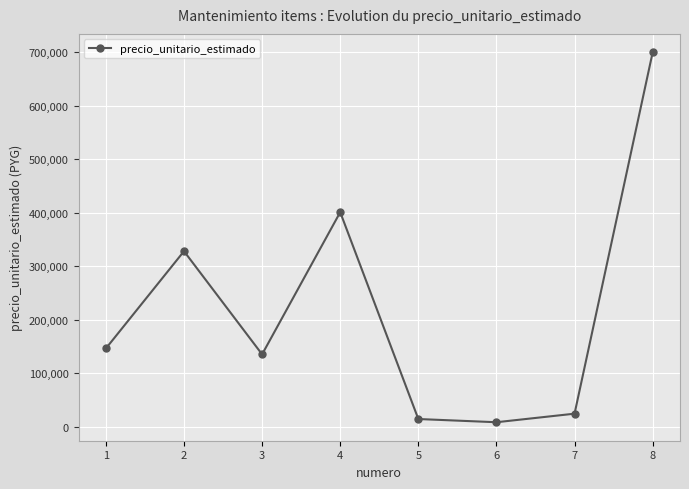

What is the maximum value shown in the chart?

700000